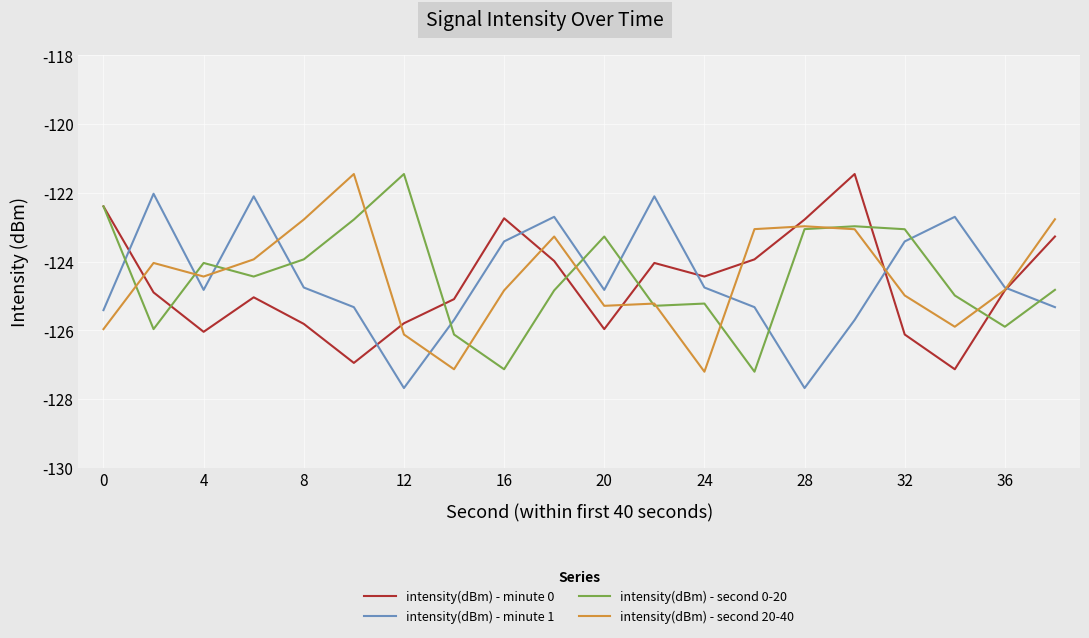

Does the chart have visible grid lines?

Yes